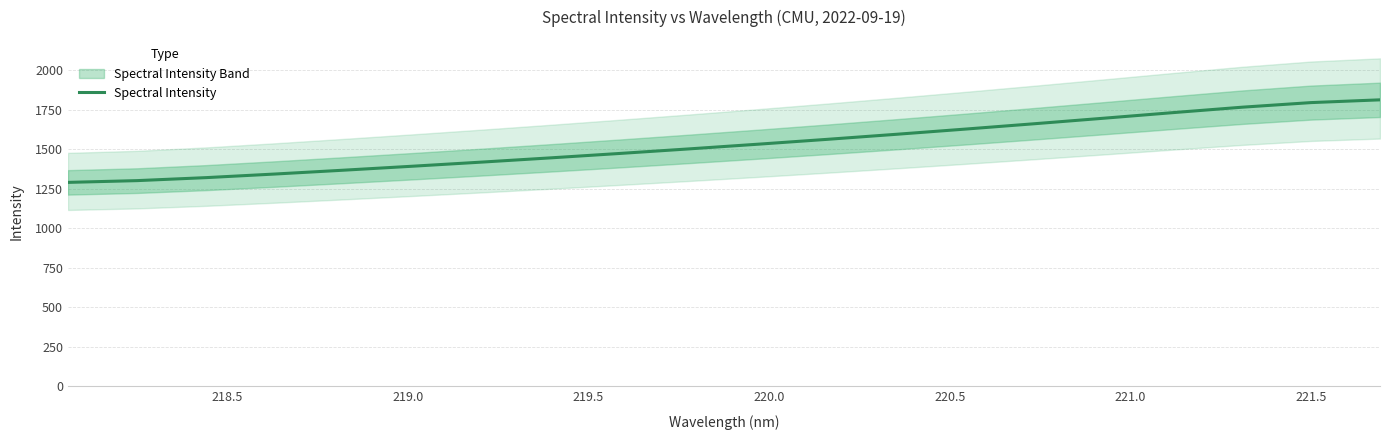

What is the minimum value for Spectral Intensity?

1291.3